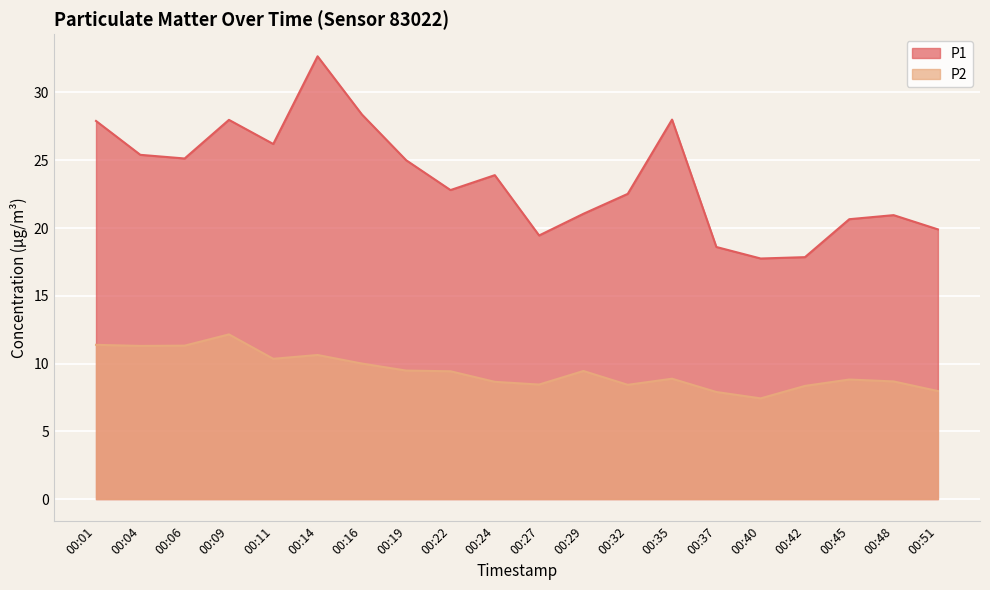

List the series in order of their overall mean, lowest first.

P2, P1